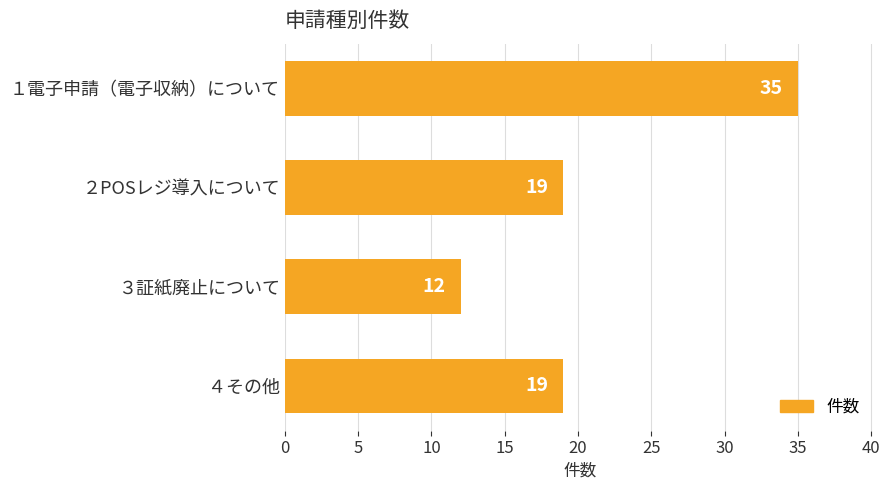

What is the label of the 4th bar from the top?

４その他